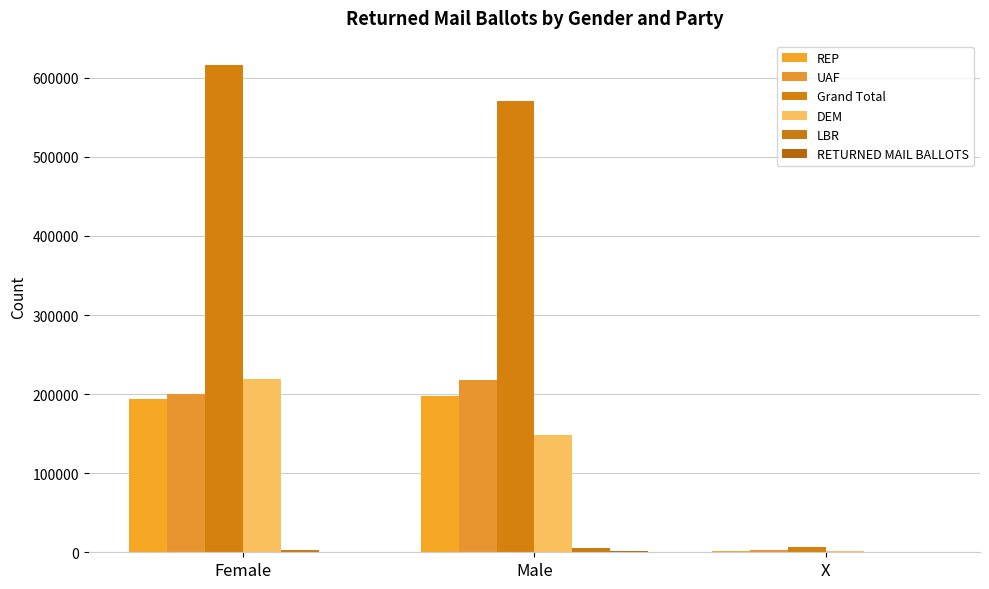

Between Female and X, which series saw the biggest shift?

Grand Total